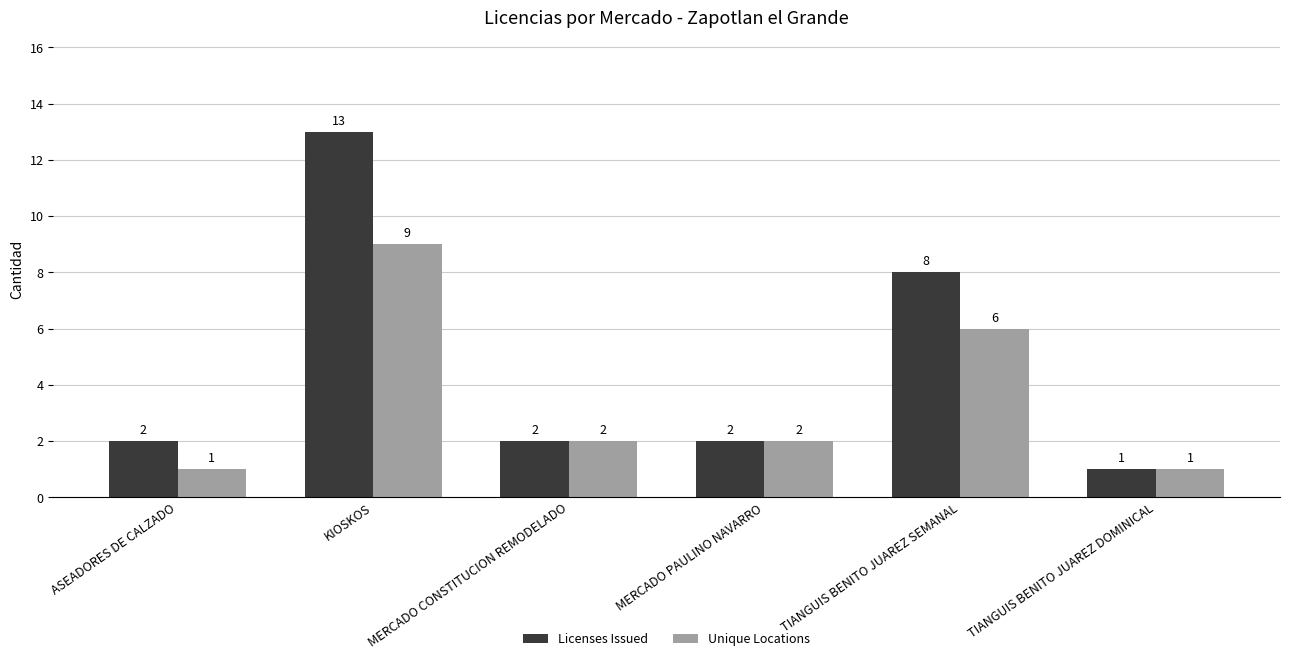

How many bars are there in each group?

2